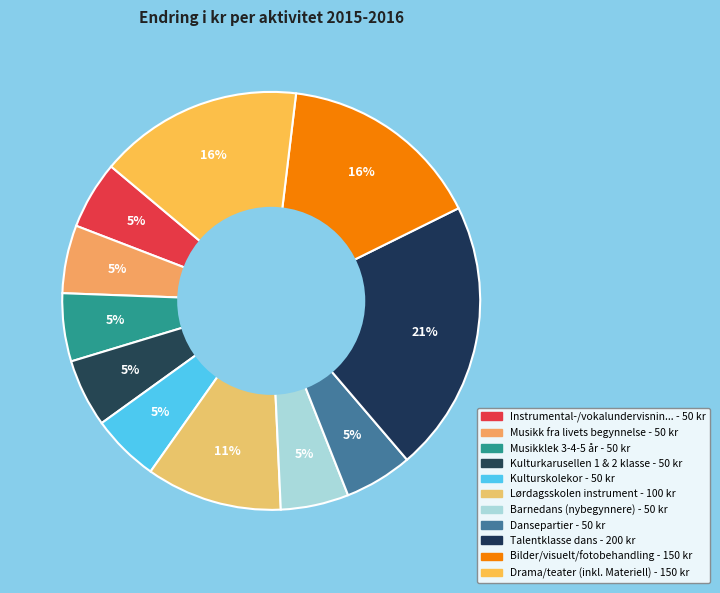

Count the number of slices in the pie.

11